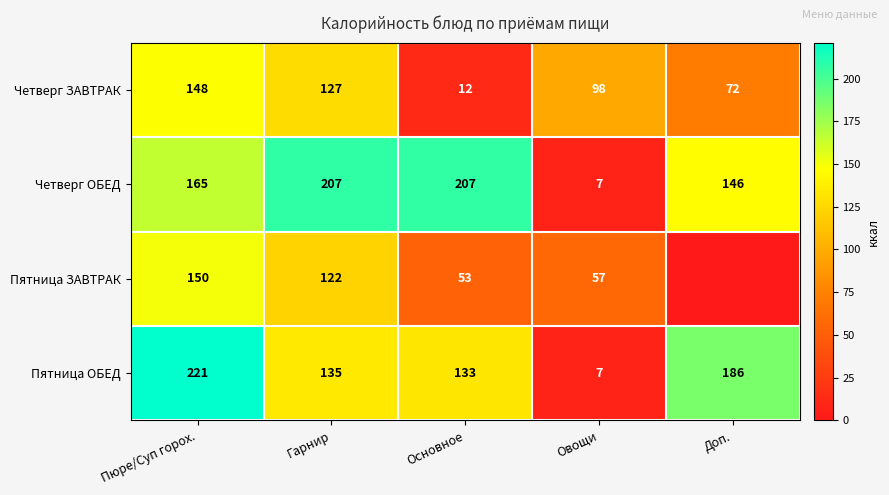

Between Пюре/Суп горох. and Основное, which series saw the biggest shift?

Четверг ЗАВТРАК